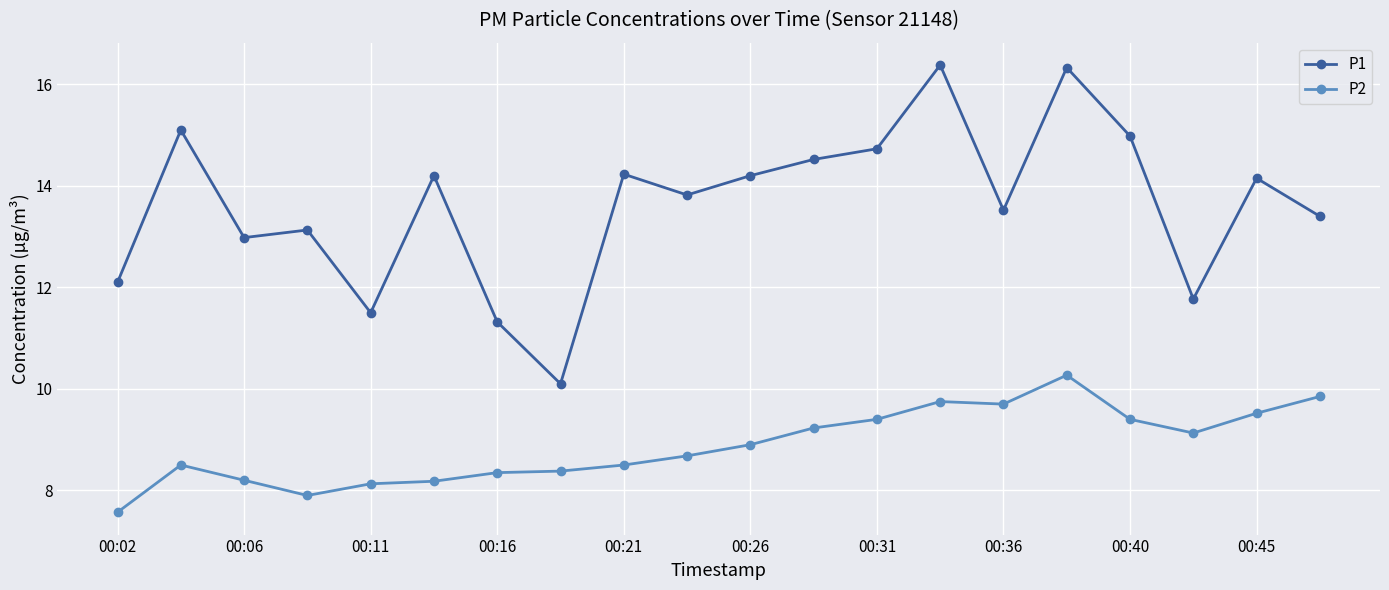

What is the value of the P1 point at the 1st from the left?

12.1